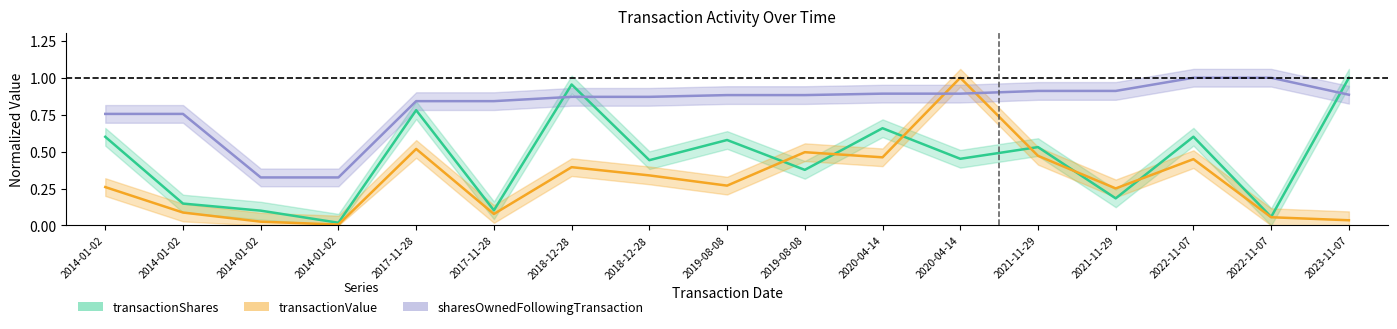

At which label is transactionValue closest to 0?

2014-01-02